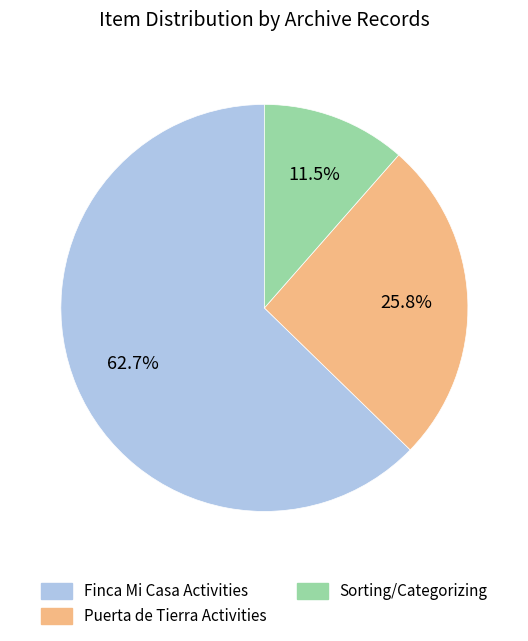

Which category has the biggest portion of the pie?

Finca Mi Casa Activities